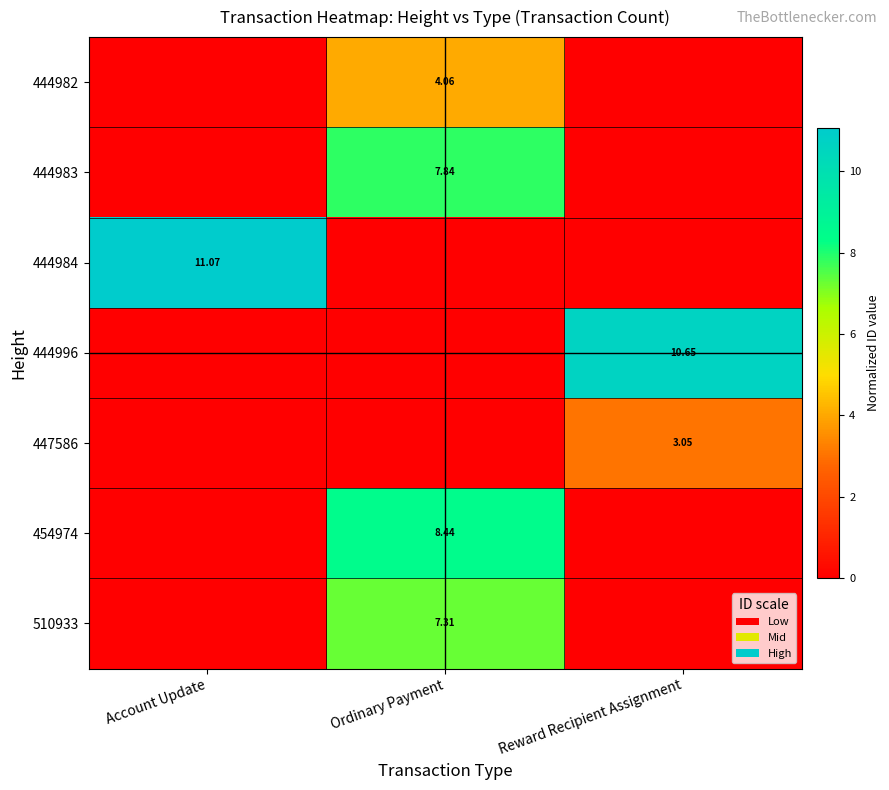

Between Account Update and Ordinary Payment, which series saw the biggest shift?

444984